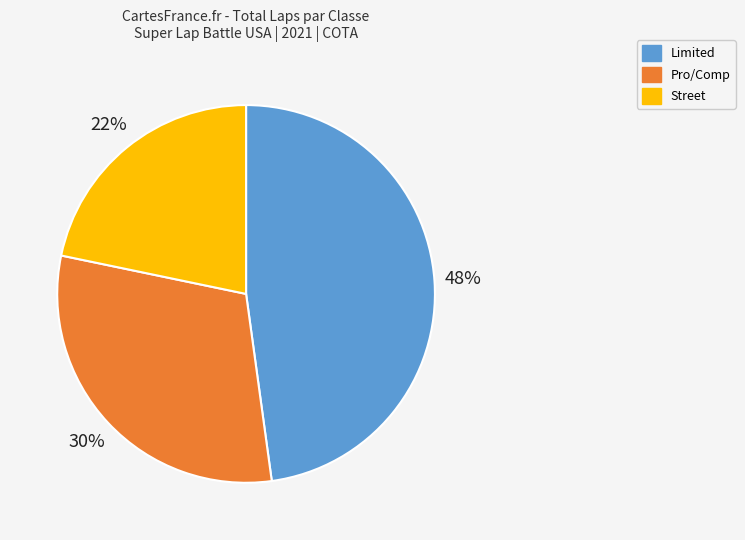

Count the number of slices in the pie.

3